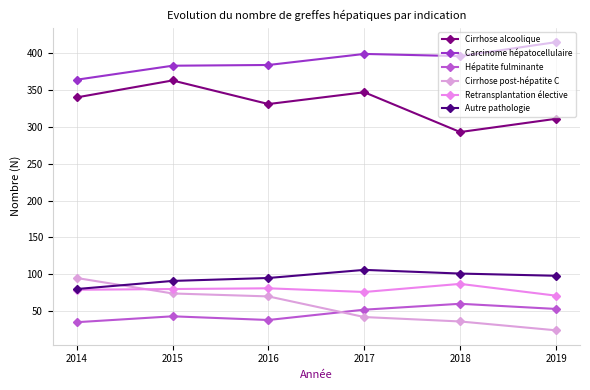

How many lines are shown in the chart?

6